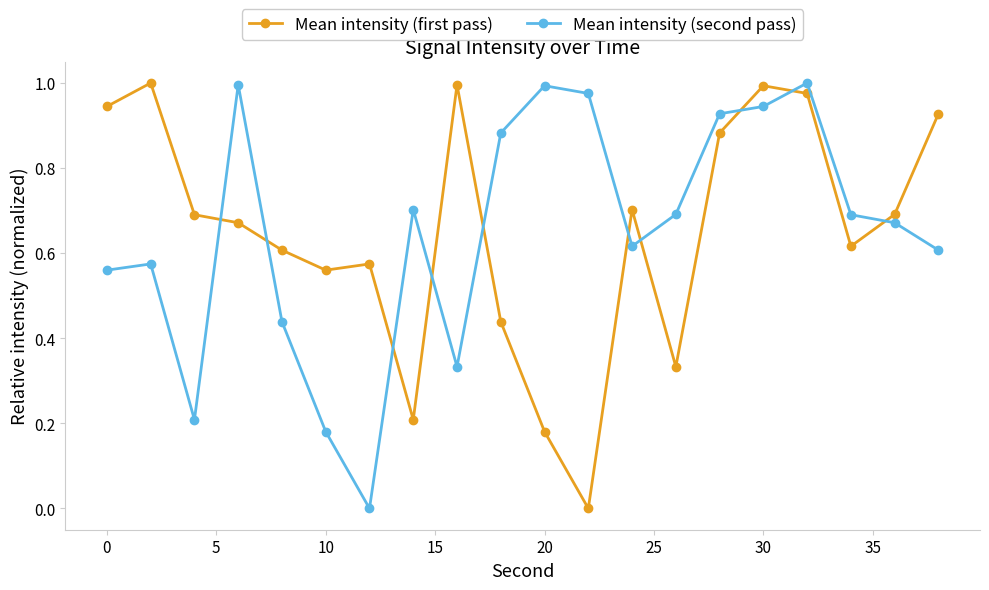

How many interior local peaks does the Mean intensity (second pass) series have?

5